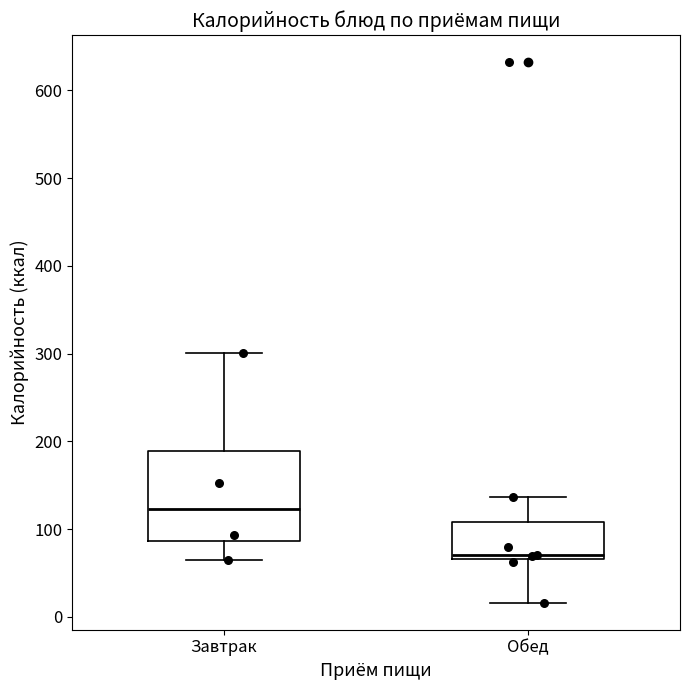

Where is the lower edge of the box for Обед on the y-axis? The values are not printed on the chart, so give them approximately, as read against the axis.

70